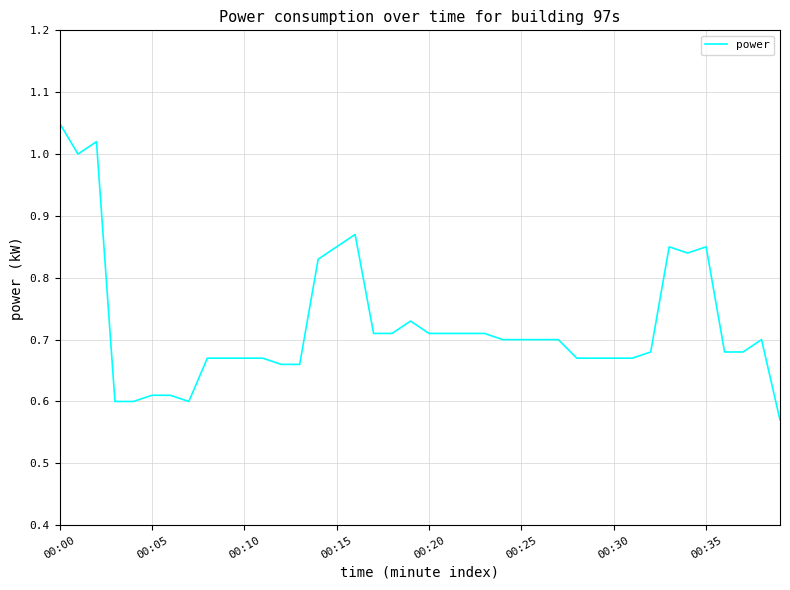

What is the greatest value displayed?

1.1